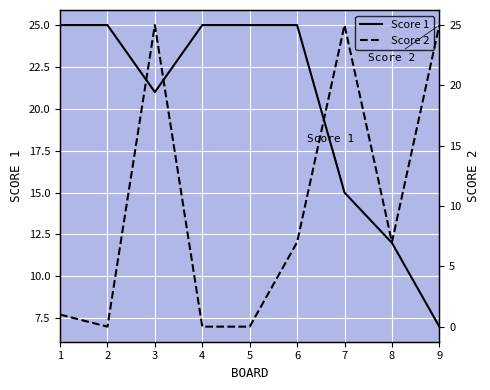

Reading left to right, list all the values displayed in this chart.

Score 1: 25	25	21	25	25	25	15	12	7
Score 2: 1	0	25	0	0	7	25	7	25